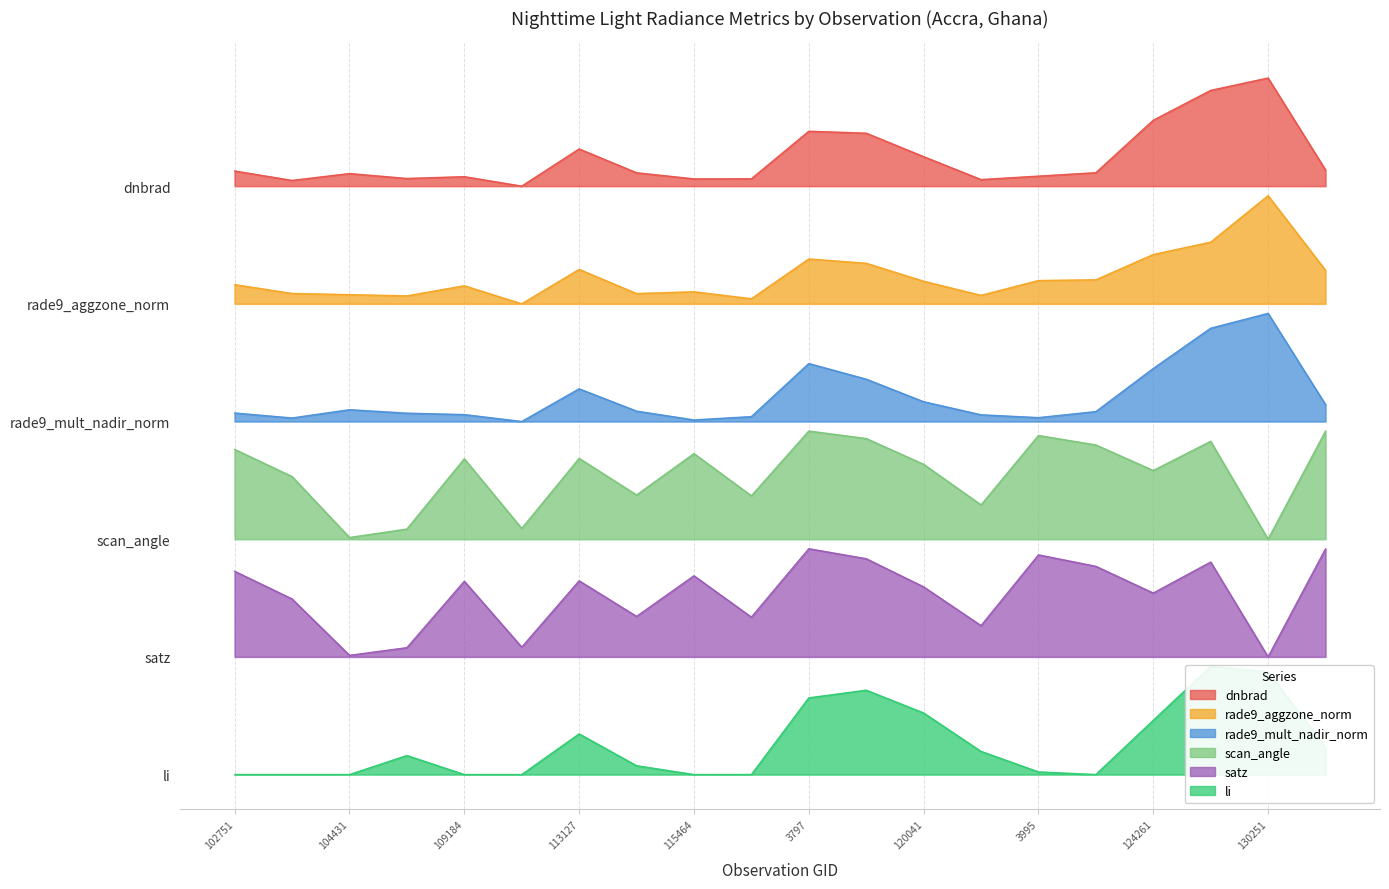

Where is the first local minimum for li?

104315